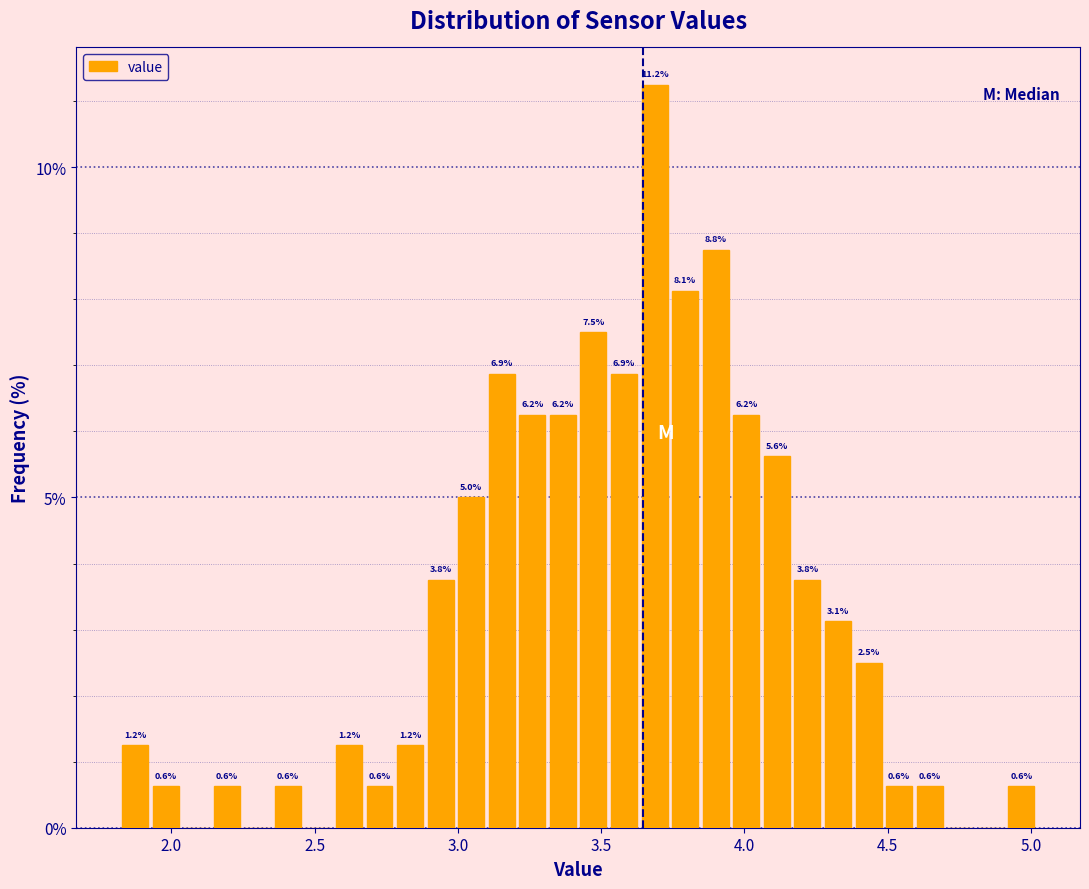

Read against the x-axis, roughly where is the centre of the tallest bar?

3.70